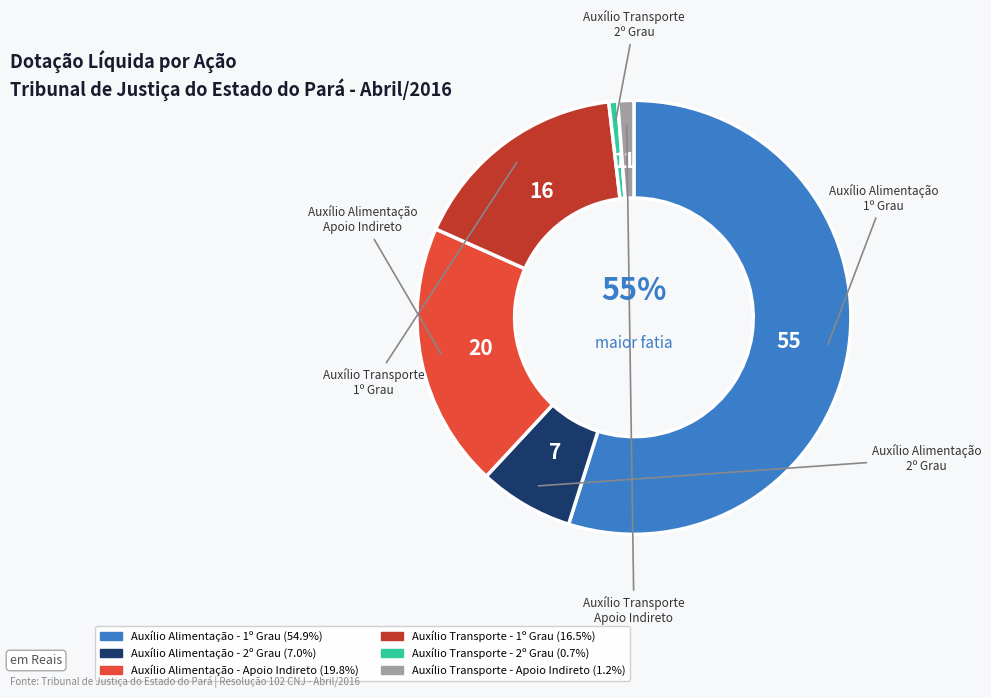

Between Auxílio Alimentação - 2º Grau and Auxílio Transporte - 2º Grau, which is larger?

Auxílio Alimentação - 2º Grau